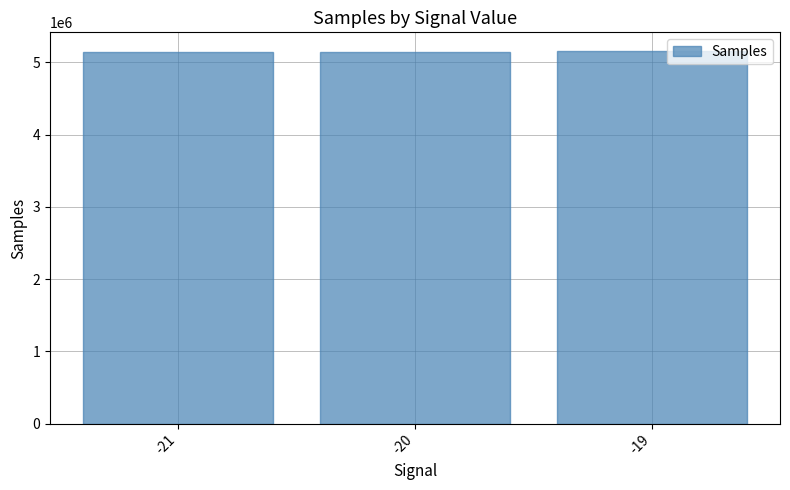

What is the minimum value shown in the chart?

5144774.0